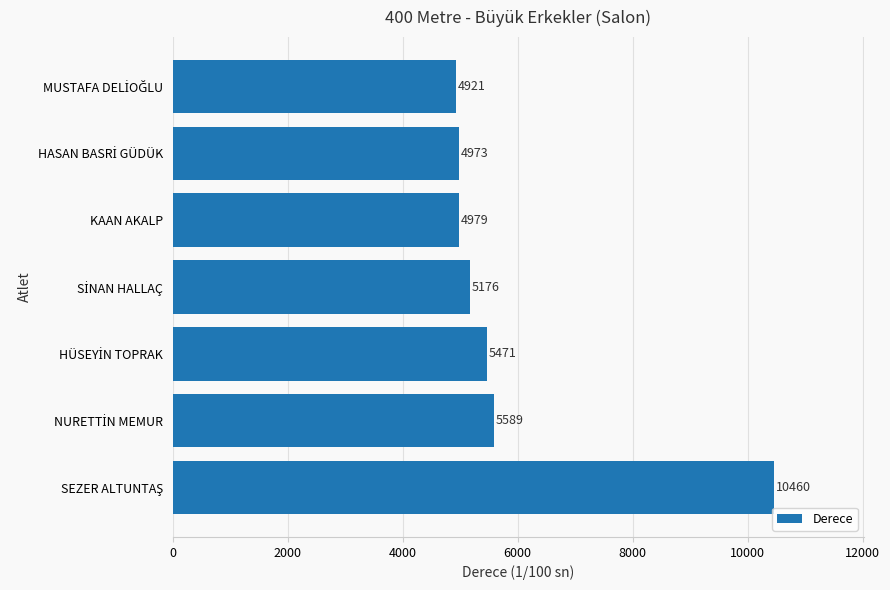

What is the sum of all values?

41569